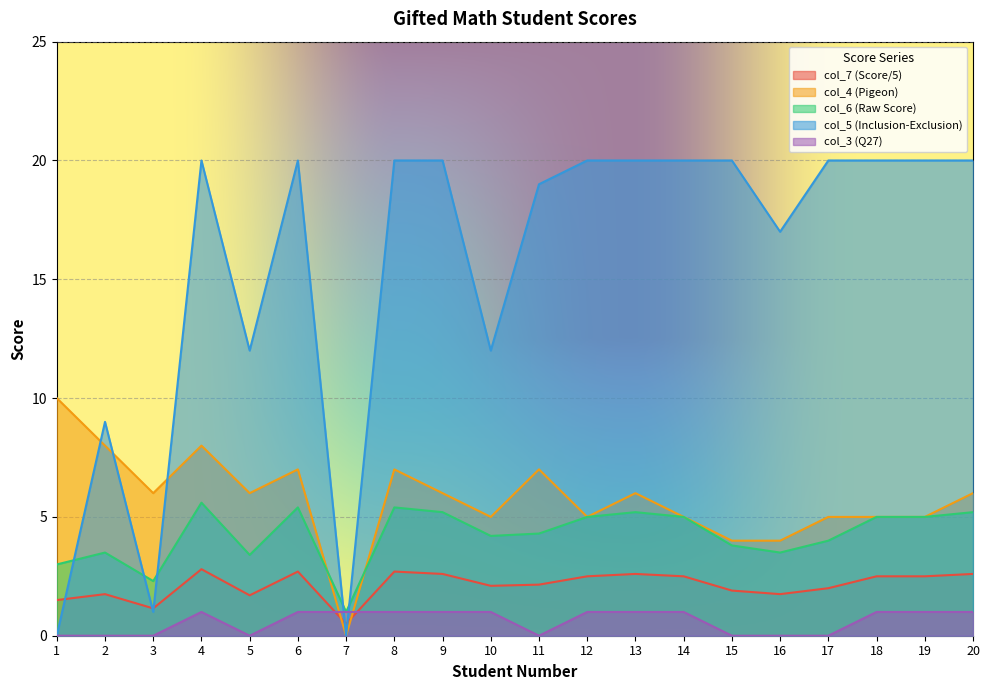

At which label does col_6 (Raw Score) reach its minimum?

7